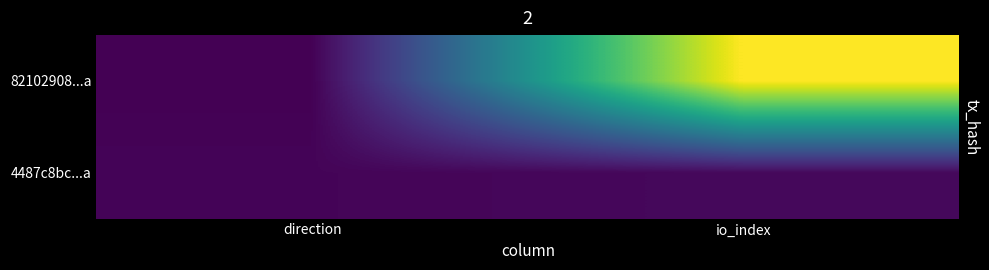

Count the 82102908...a values in the range -1 to 181.

2